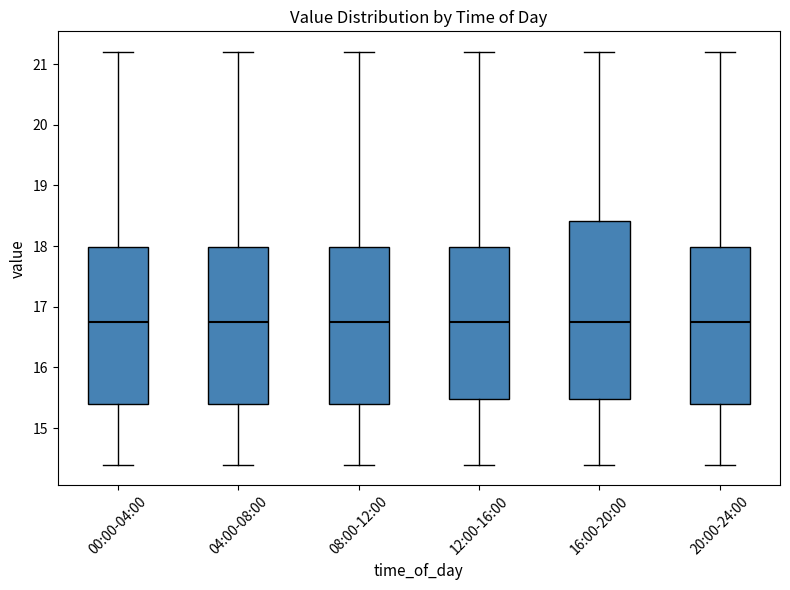

Where does the upper whisker of the box for 08:00-12:00 end on the y-axis? The values are not printed on the chart, so give them approximately, as read against the axis.

21.2